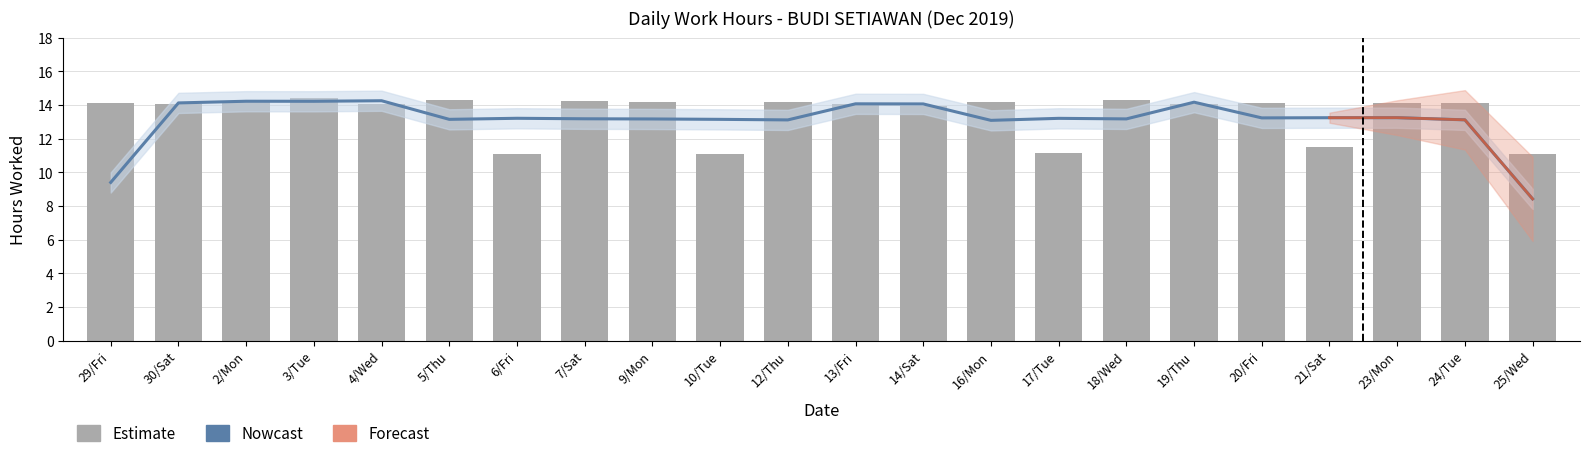

What is the difference between the values at 20/Fri and 18/Wed?

0.2